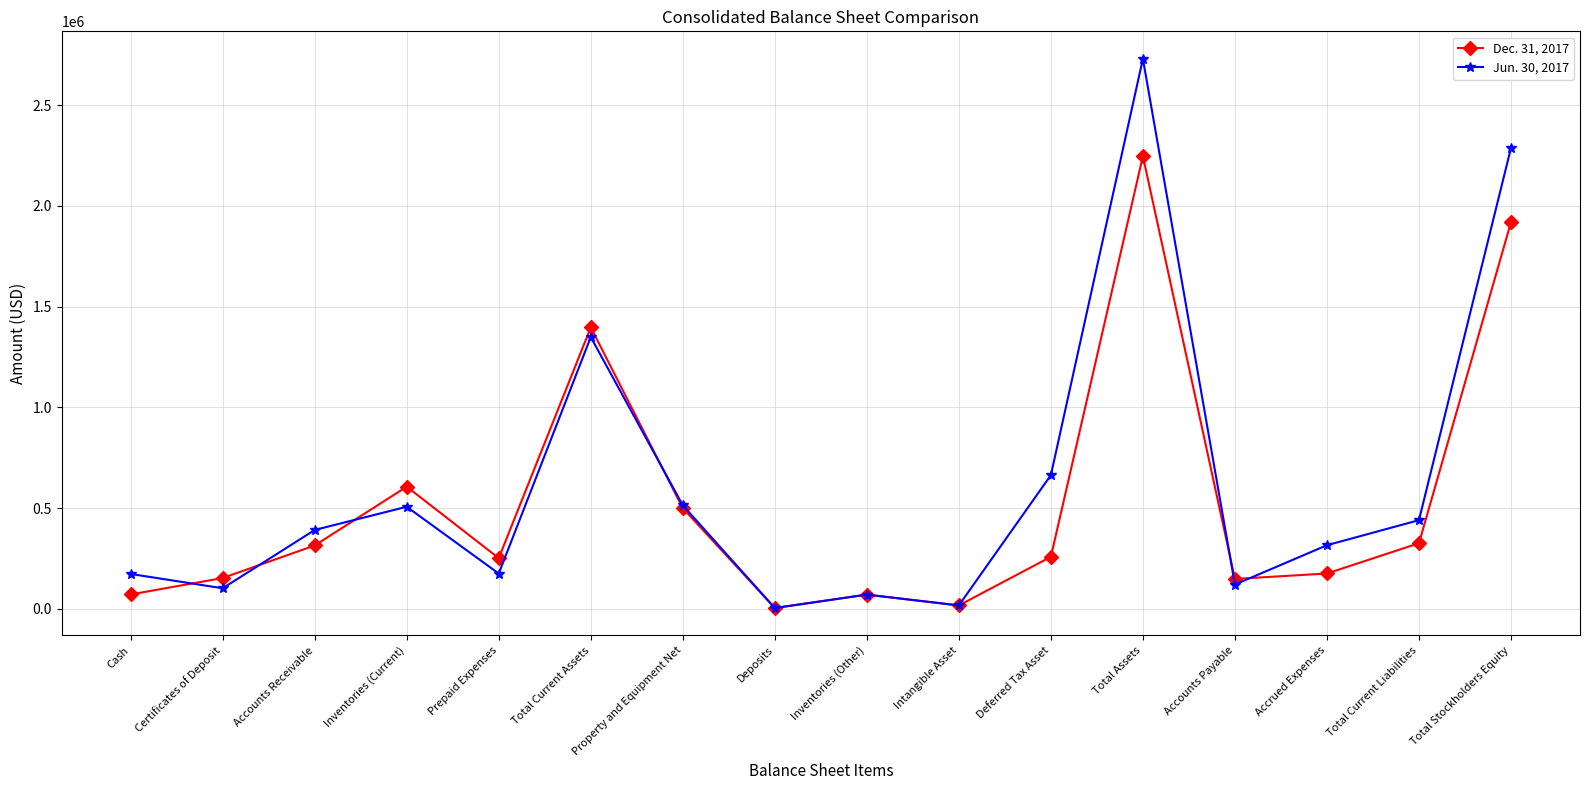

What position from the right is Total Stockholders Equity?

1